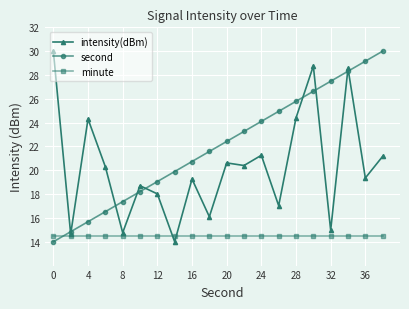

What is the maximum value for minute?

14.5